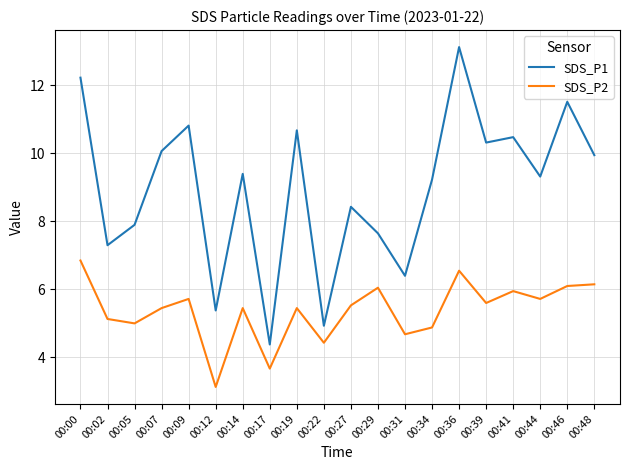

What is the difference between the SDS_P2 values at 00:41 and 00:44?

0.2